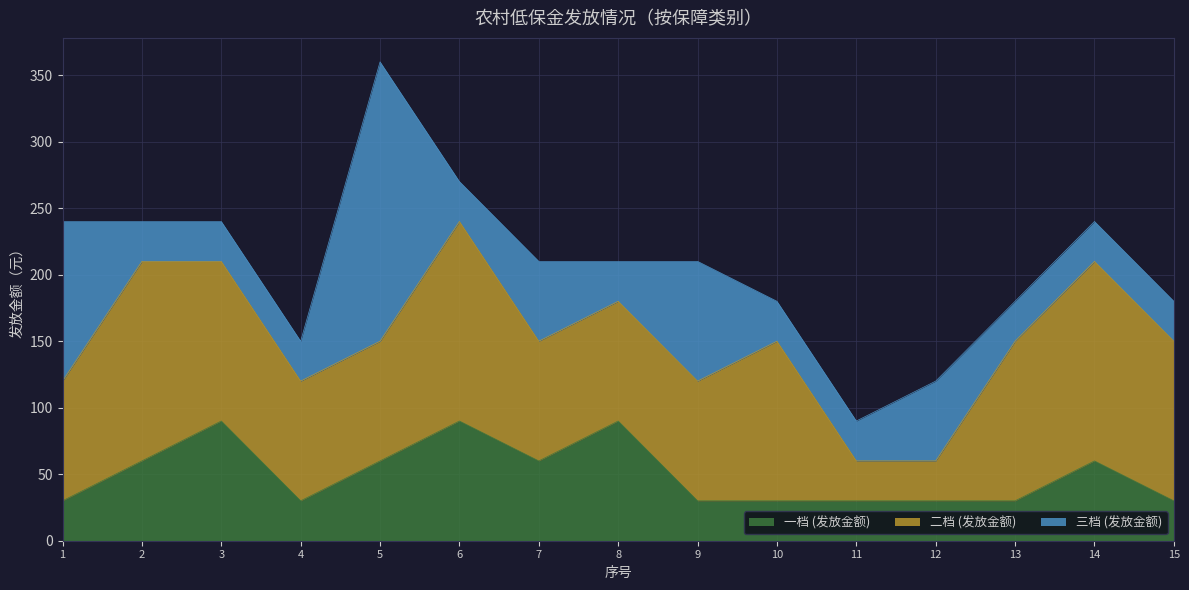

What is the sum of all 二档 (发放金额) values?

1530